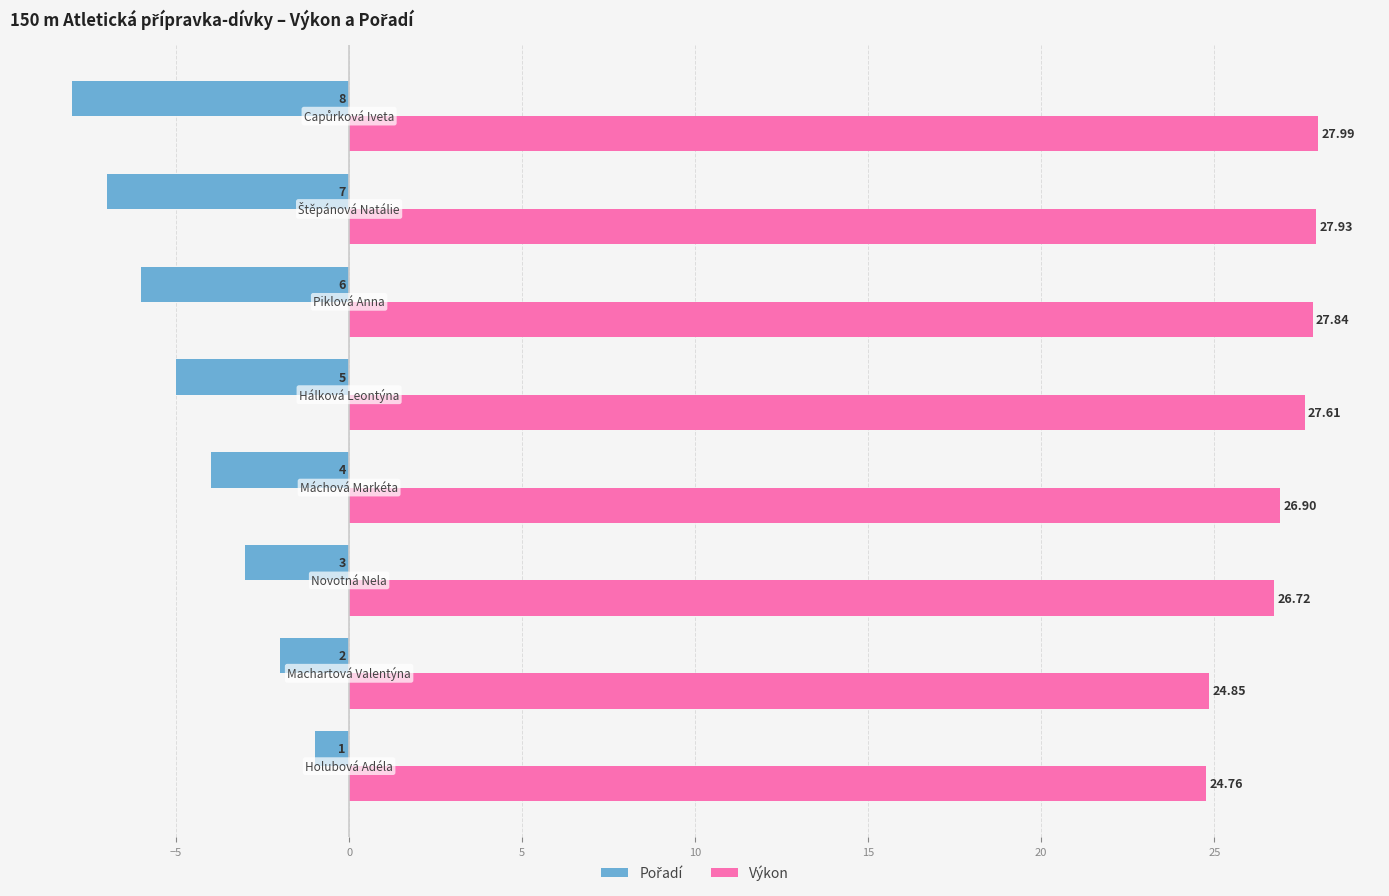

How many values in the Výkon series are below 27?

4